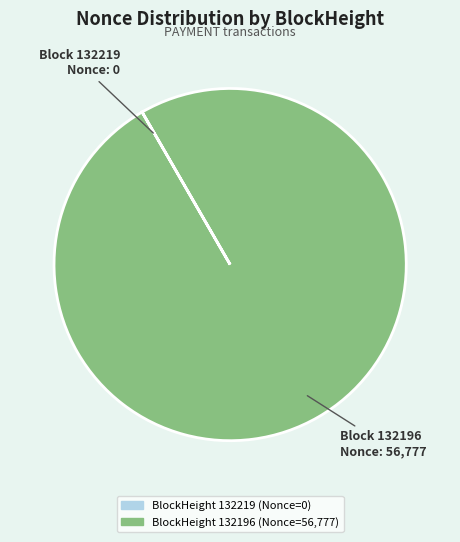

Is there any slice that represents more than half of the pie?

Yes